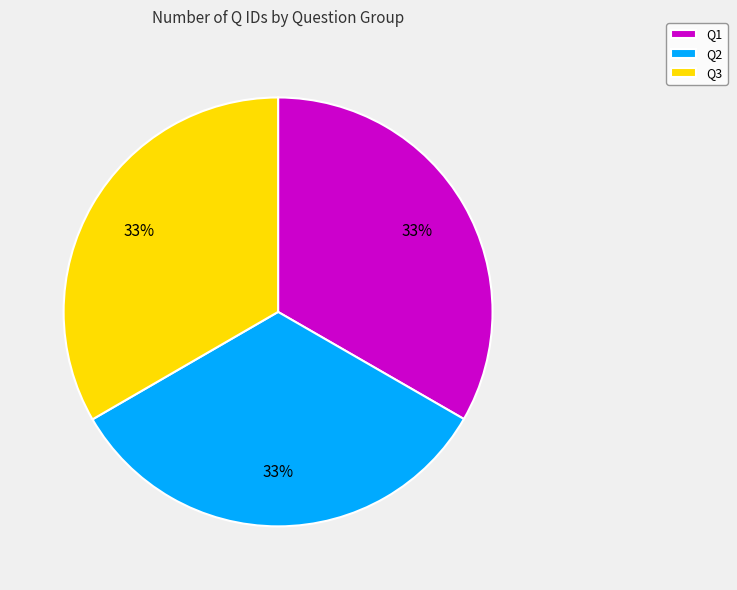

To the nearest percent, what percentage of the pie is Q1?

33%